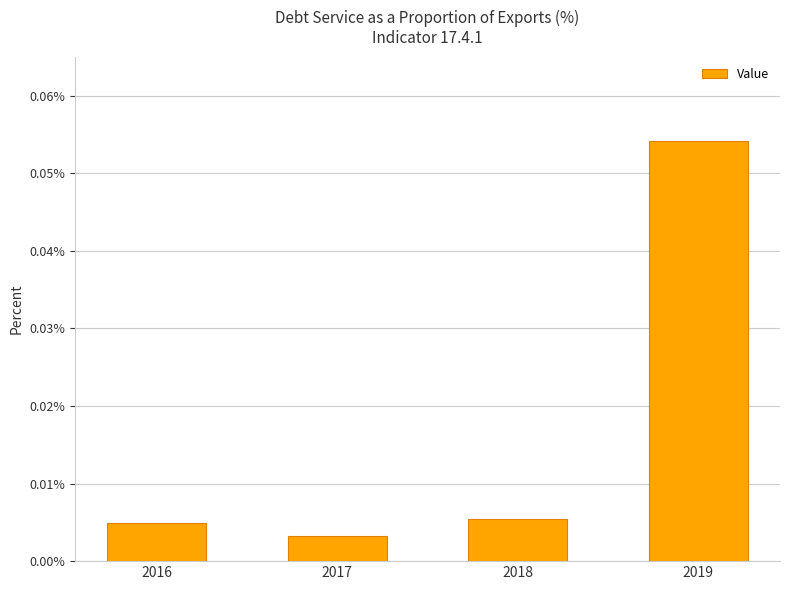

At which category does the chart reach its minimum across all series?

2017